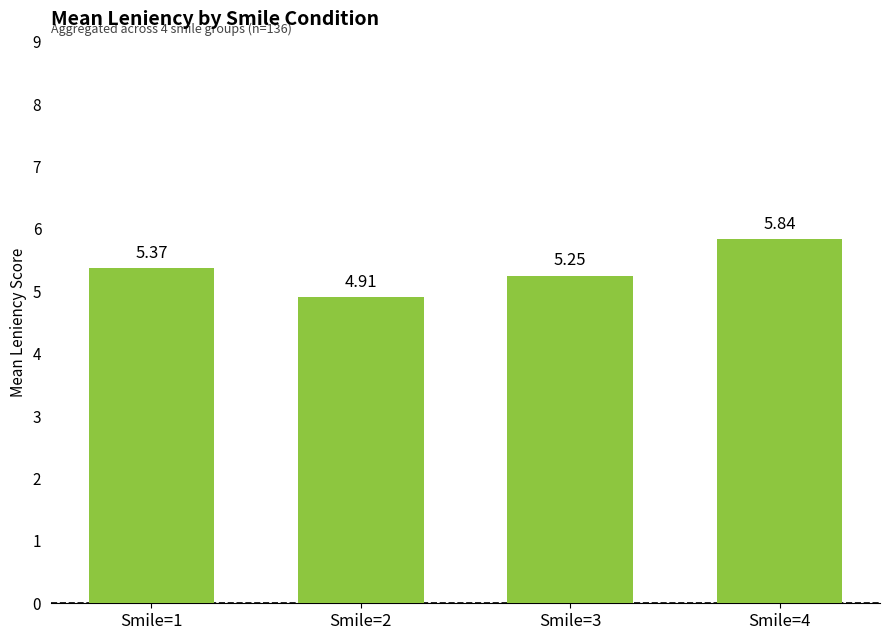

What is the smallest value displayed?

4.9